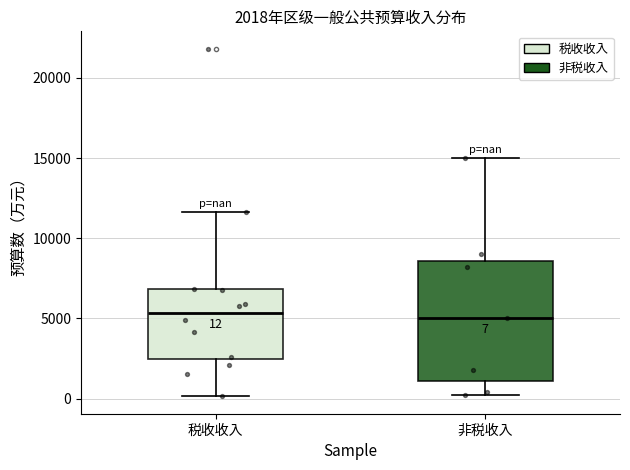

Which box is the tallest, from its lower edge to its upper edge?

非税收入